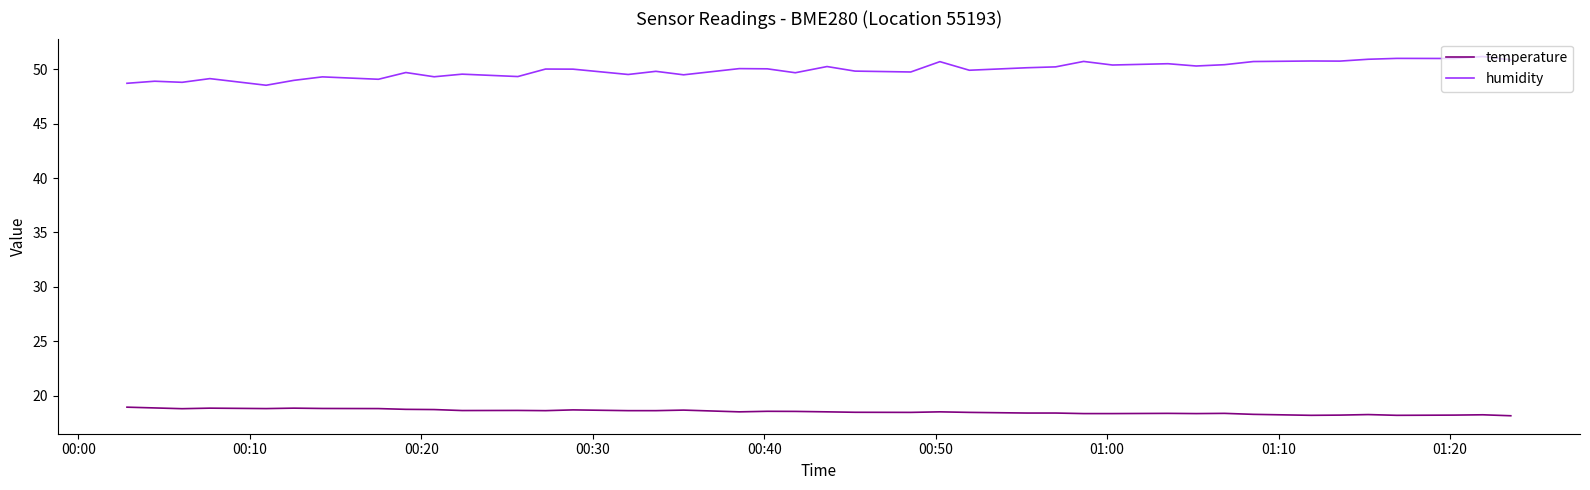

What is the difference between the maximum and minimum values in the humidity series?

2.6